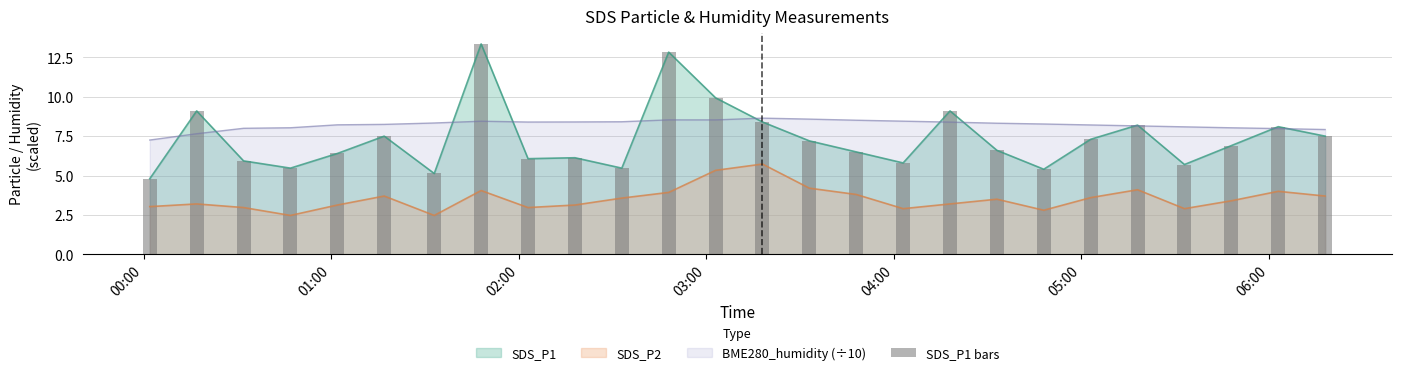

What is the highest value of the SDS_P2 series?

5.7